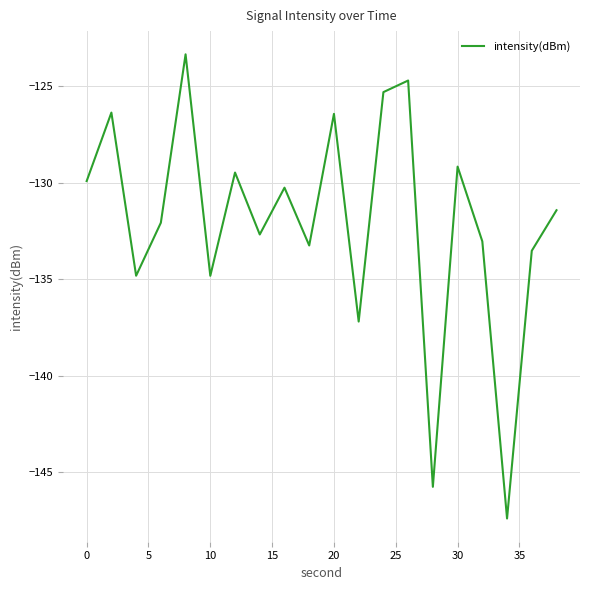

What is the sum of all values?

-2641.1